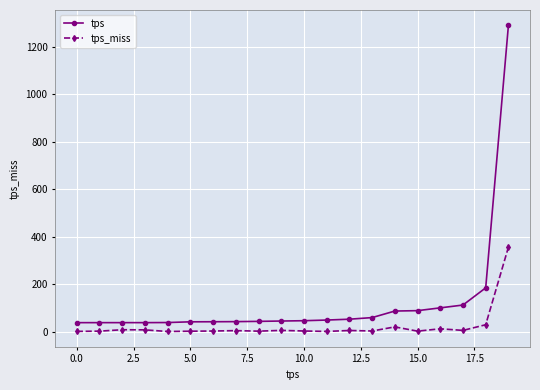

What are all the series names shown in the legend?

tps, tps_miss